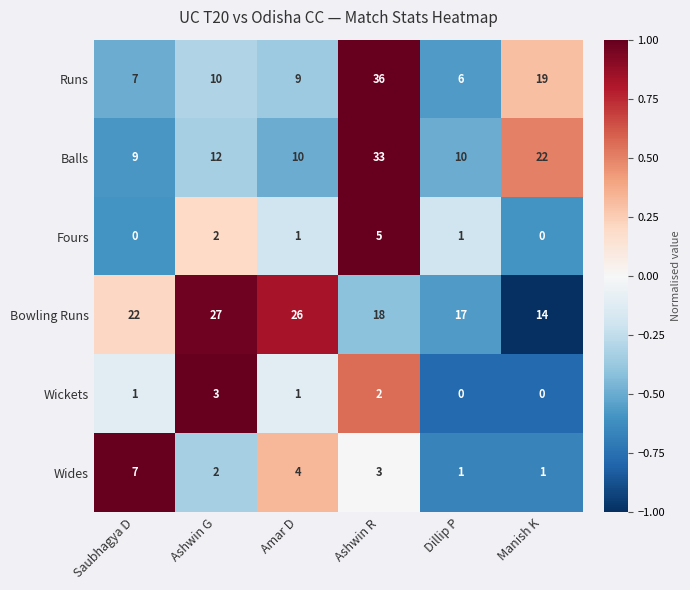

True or false: Wides has a value of 1 at Manish K.

True